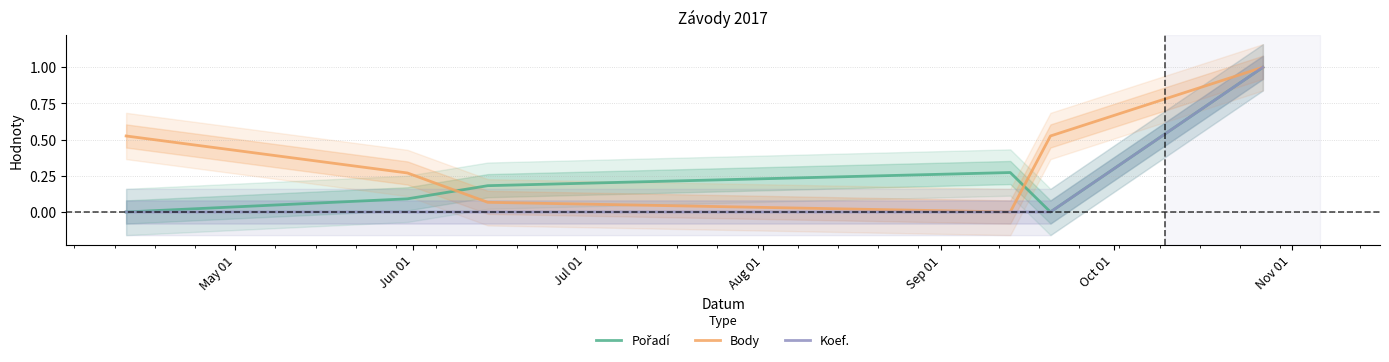

At how many categories does at least one series exceed 0?

6